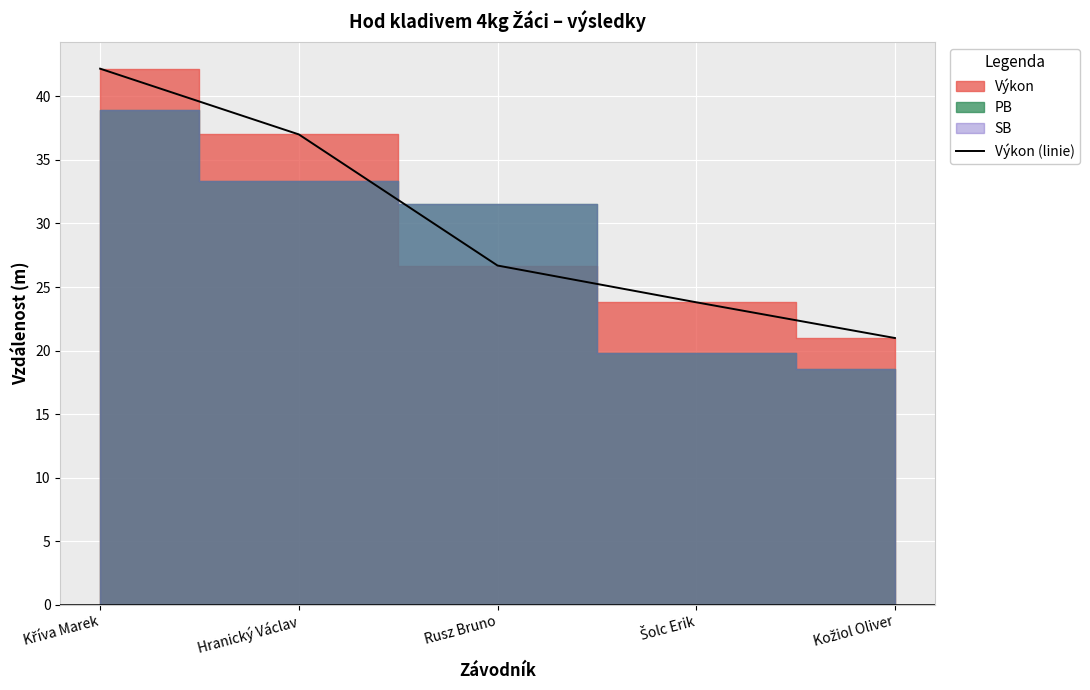

The Výkon (linie) series shows 26.7 at Rusz Bruno. True or false?

True